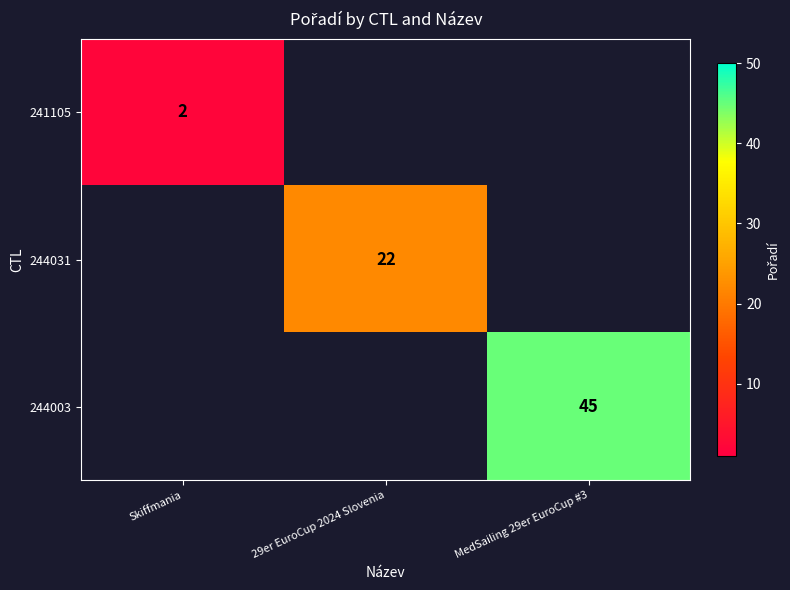

Is it true that 244003 equals 45 at MedSailing 29er EuroCup #3?

True